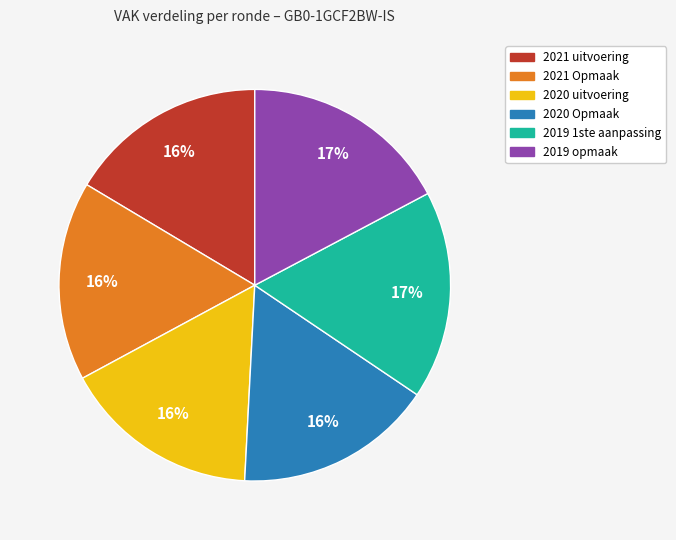

What percentage is the 2021 uitvoering slice, to the nearest percent?

16%